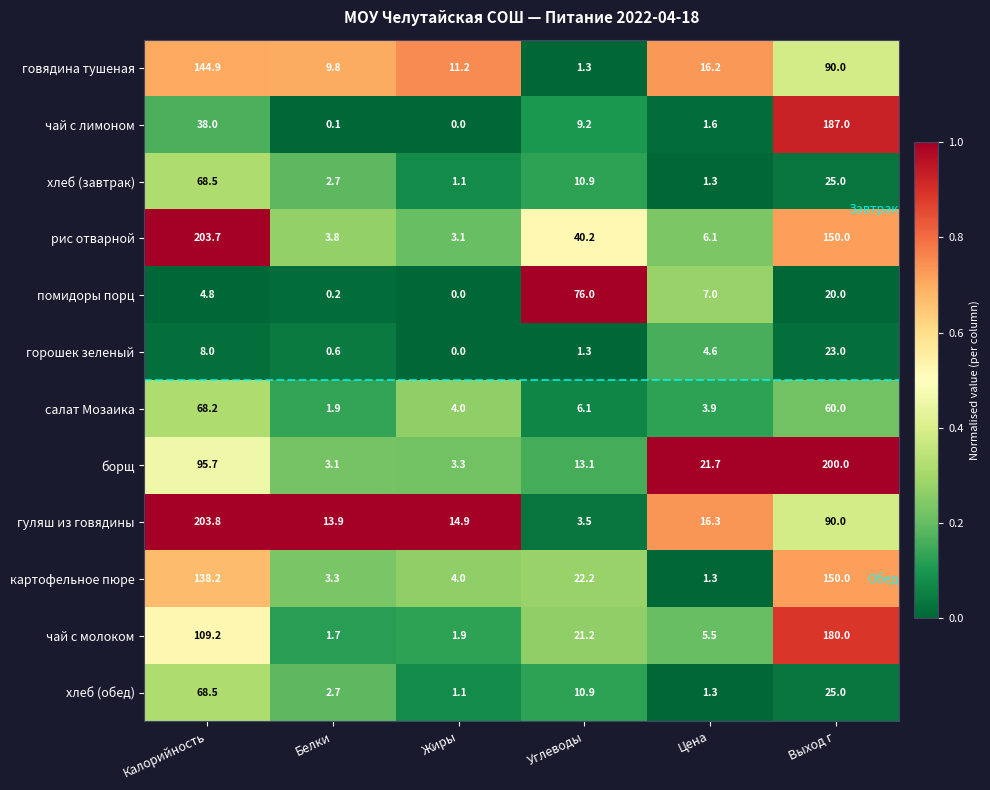

What is the difference between the highest and lowest values at Жиры?

14.9